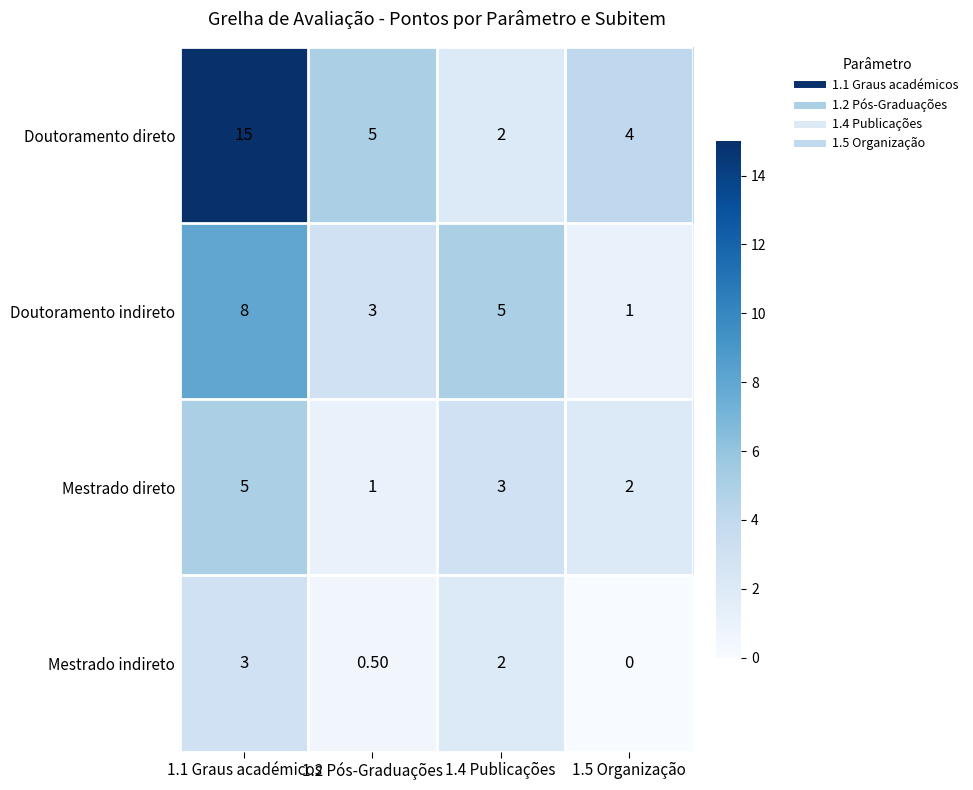

List the labels in order of Mestrado indireto value, largest first.

1.1 Graus académicos, 1.4 Publicações, 1.2 Pós-Graduações, 1.5 Organização